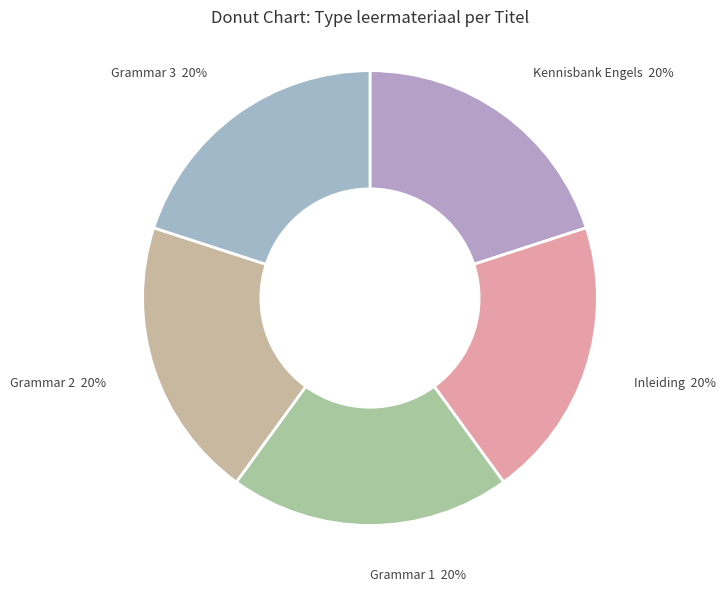

What is the ratio of the value at Grammar 3 to the value at Grammar 1?

1.0